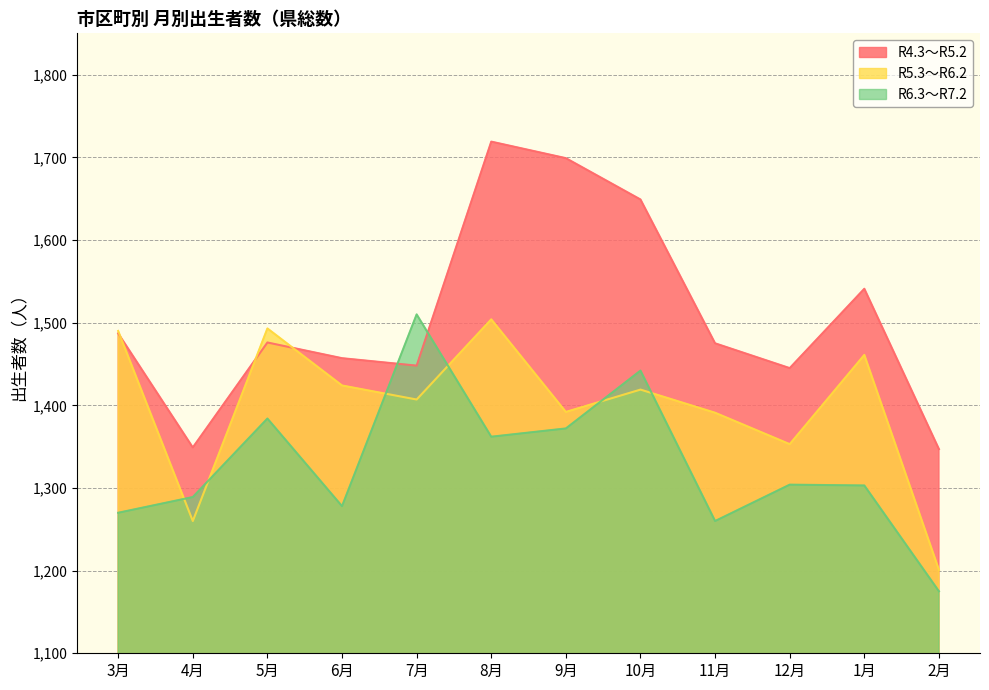

Reading left to right, extract all data points from this chart.

R4.3～R5.2: 1487	1349	1476	1457	1448	1719	1699	1649	1475	1445	1541	1347
R5.3～R6.2: 1490	1260	1493	1424	1407	1504	1392	1419	1391	1353	1461	1201
R6.3～R7.2: 1270	1289	1384	1278	1510	1362	1372	1442	1260	1304	1303	1175